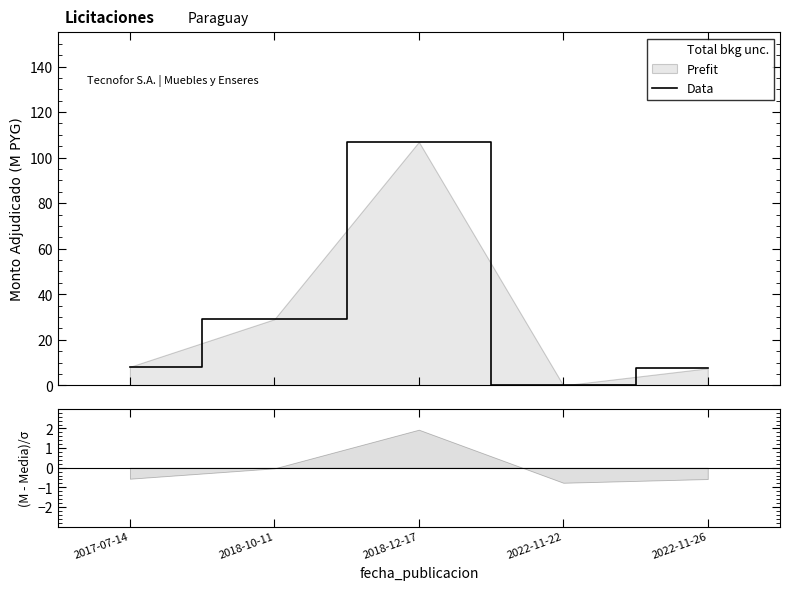

What is the label of the 4th point from the left?

2022-11-22